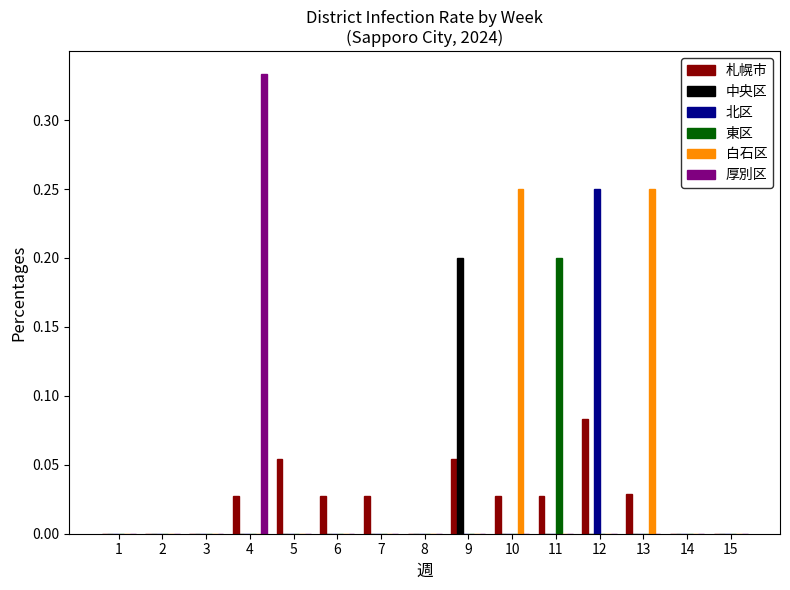

Which series has the largest total across all categories?

白石区